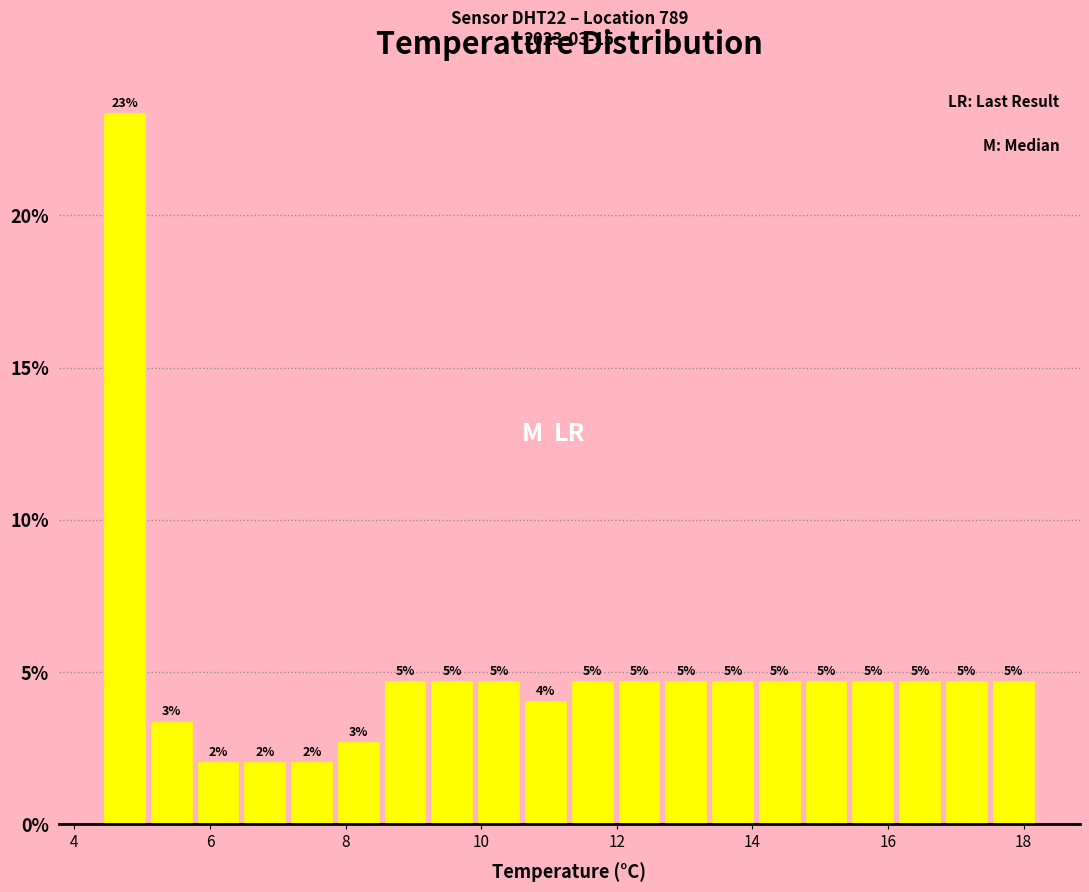

Read against the x-axis, roughly where is the centre of the tallest bar?

4.8